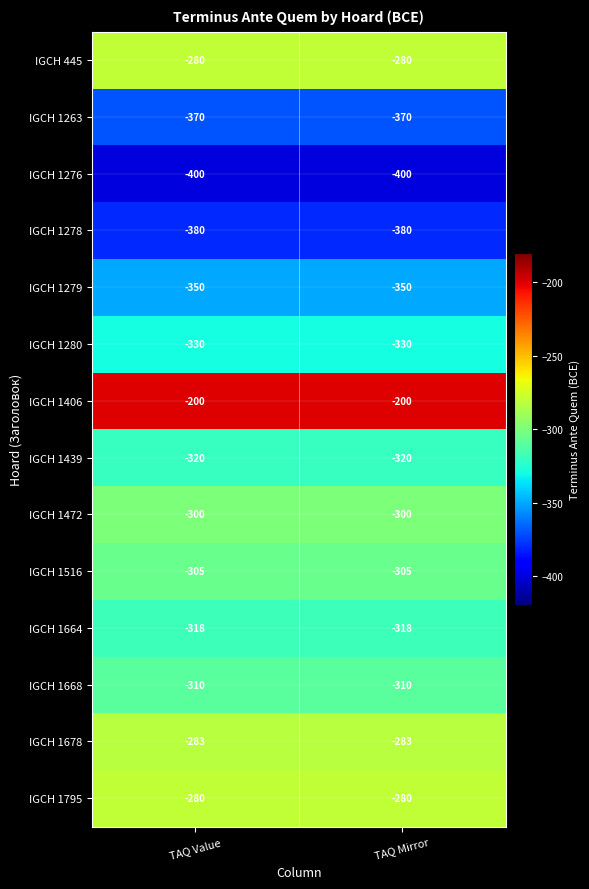

Which series has the largest total across all categories?

IGCH 1406